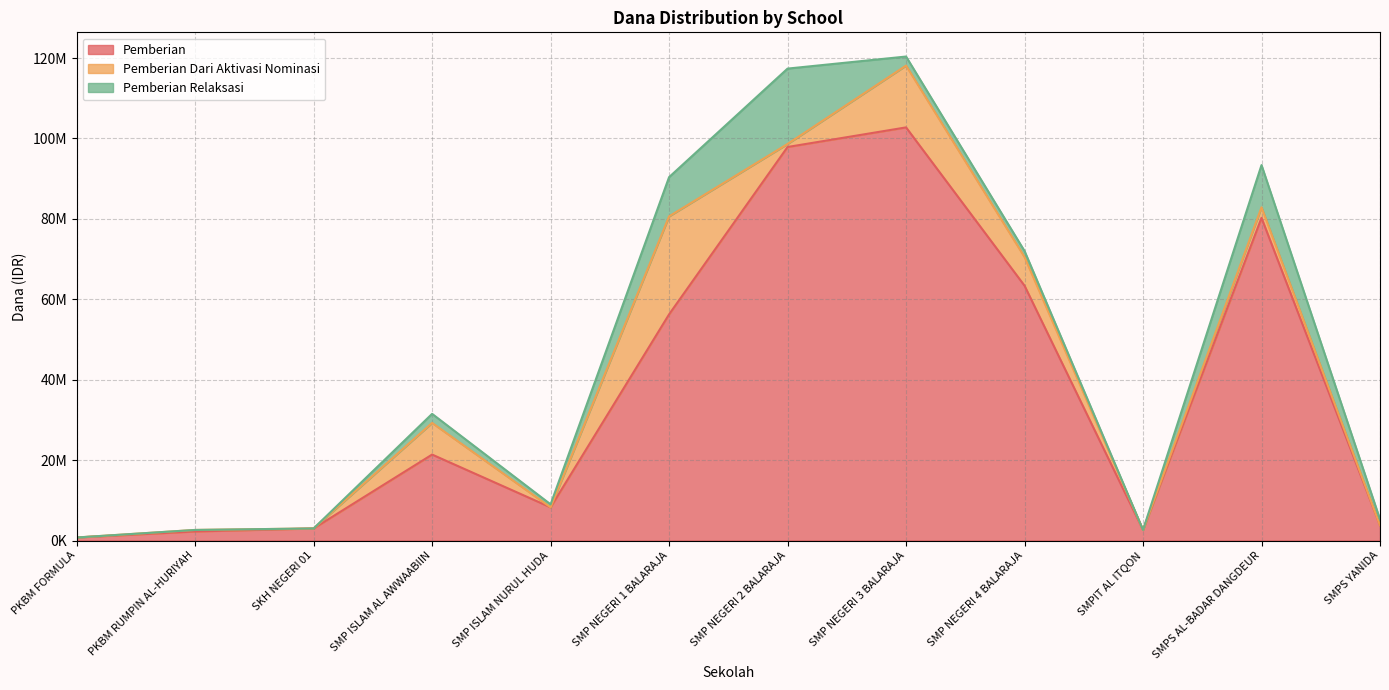

Where is Pemberian nearest to the value 51750000?

SMP NEGERI 1 BALARAJA